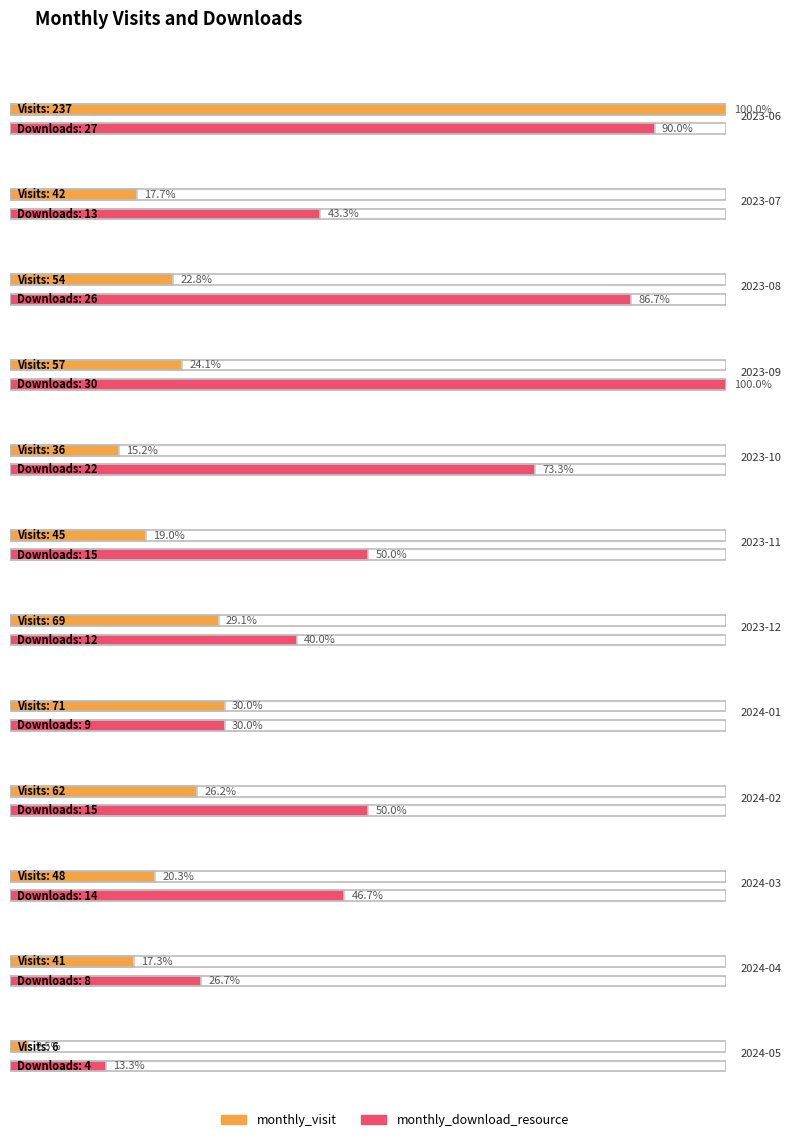

What are all the series names shown in the legend?

monthly_visit, monthly_download_resource